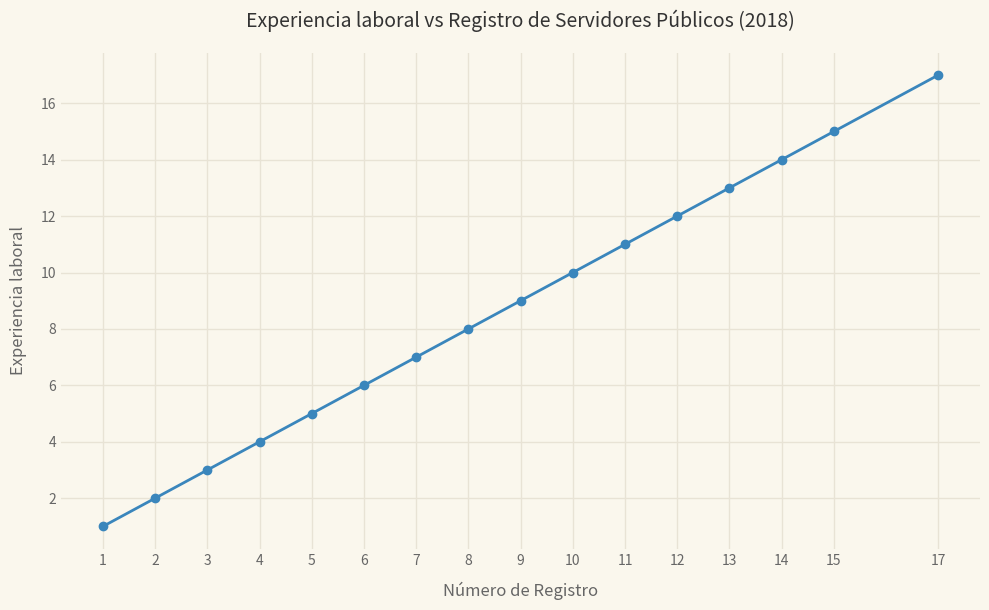

List the labels in order of value, smallest first.

1, 2, 3, 4, 5, 6, 7, 8, 9, 10, 11, 12, 13, 14, 15, 17